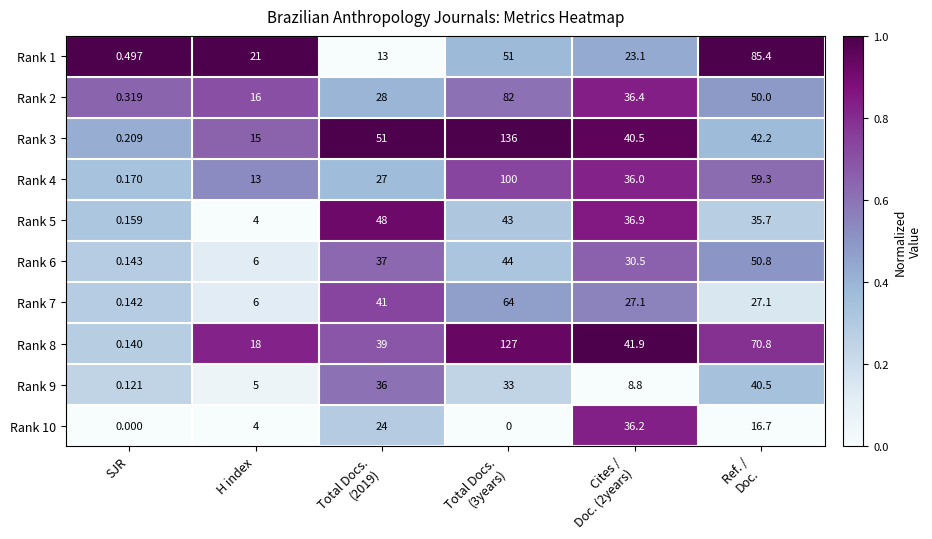

How many data points in Rank 6 are less than 37?

3